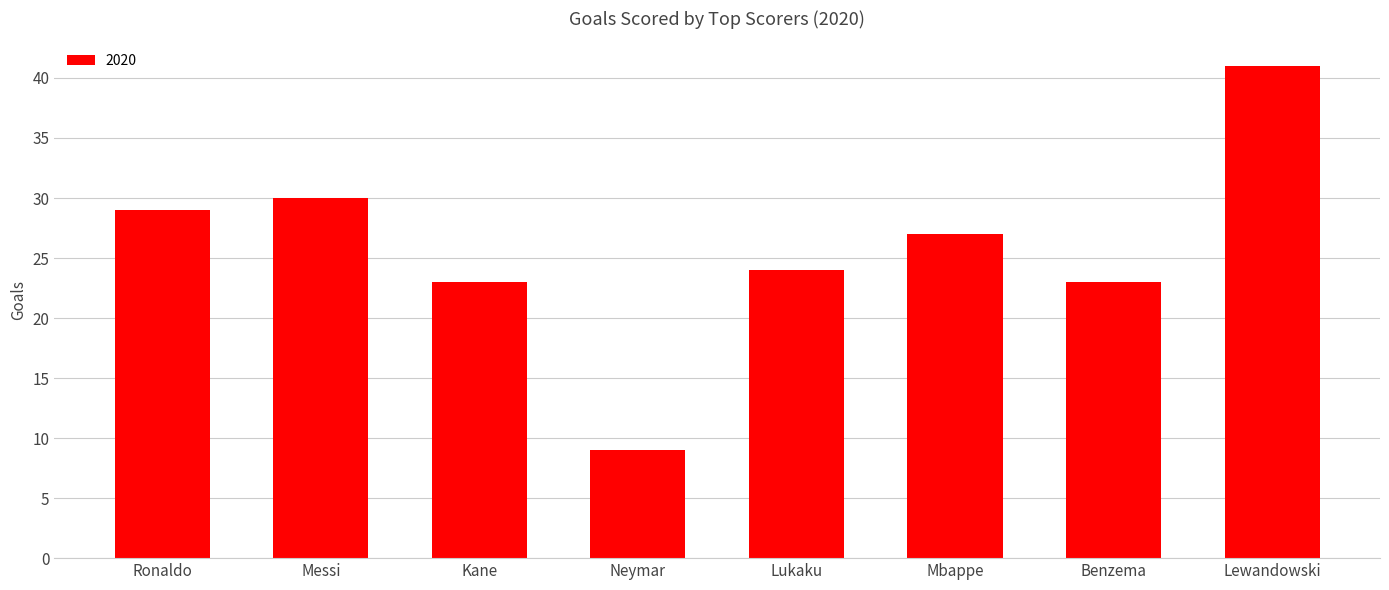

What is the label of the 3rd bar from the left?

Kane